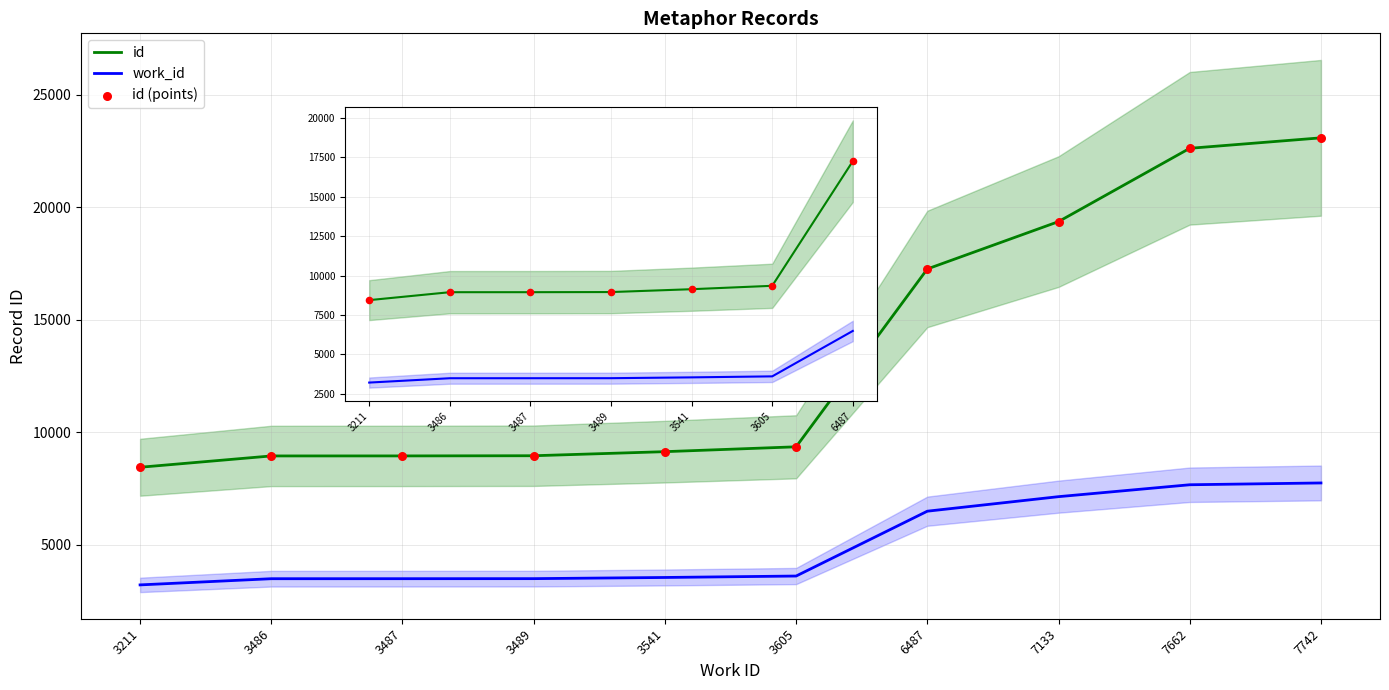

Is the value of id (points) at 3487 greater than the value of work_id at 6487?

Yes